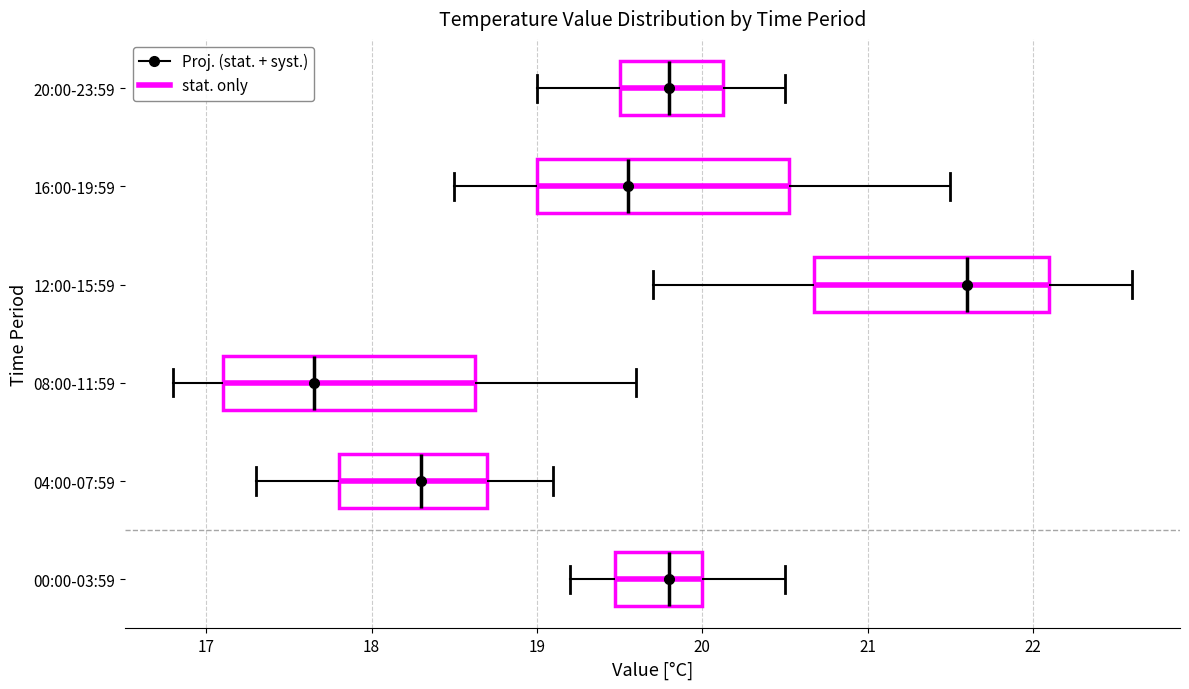

Reading bottom to top, transcribe this box plot: for each box, give where its median line is, the range the box spans, and where its two whiskers end, as read against the x-axis. The values are not printed on the chart, so give them approximately, as read against the axis.

00:00-03:59: median 19.8, box 19.5 to 20.0, whiskers 19.2 to 20.5
04:00-07:59: median 18.3, box 17.8 to 18.7, whiskers 17.3 to 19.1
08:00-11:59: median 17.7, box 17.1 to 18.6, whiskers 16.8 to 19.6
12:00-15:59: median 21.6, box 20.7 to 22.1, whiskers 19.7 to 22.6
16:00-19:59: median 19.6, box 19.0 to 20.5, whiskers 18.5 to 21.5
20:00-23:59: median 19.8, box 19.5 to 20.1, whiskers 19.0 to 20.5